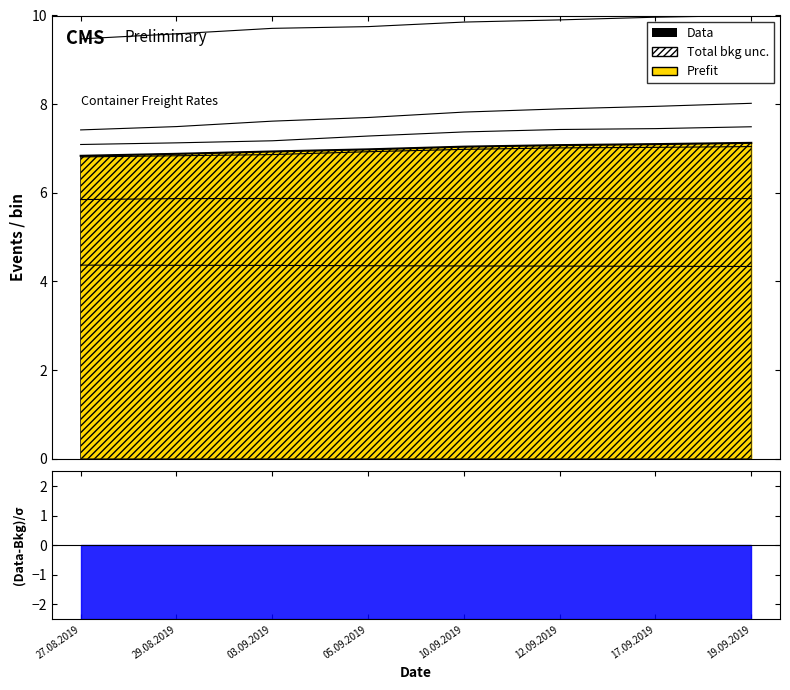

What is the greatest value displayed?

7.1